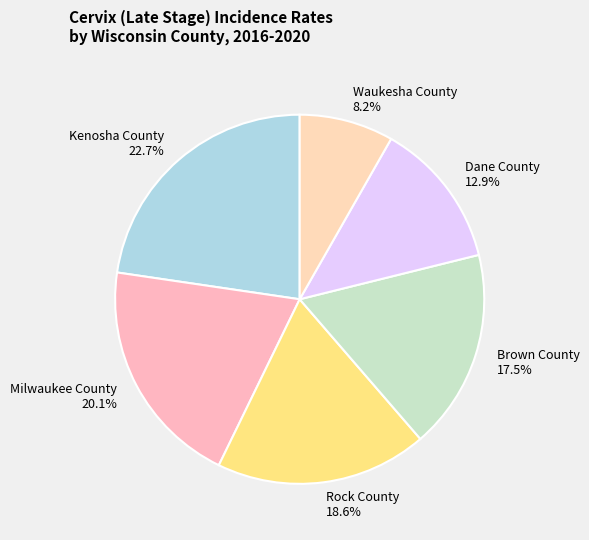

What is the largest slice in the pie chart?

Kenosha County